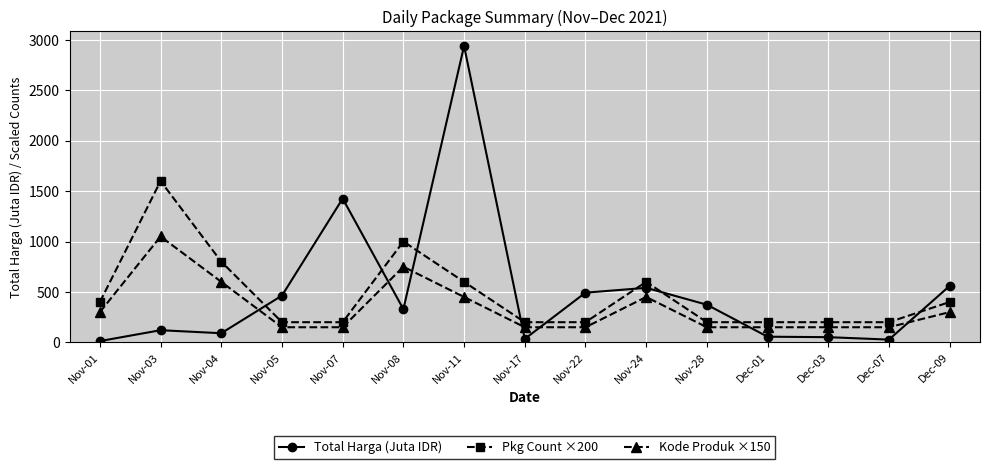

What is the spread (max minus min) of values at Dec-09?

260.0